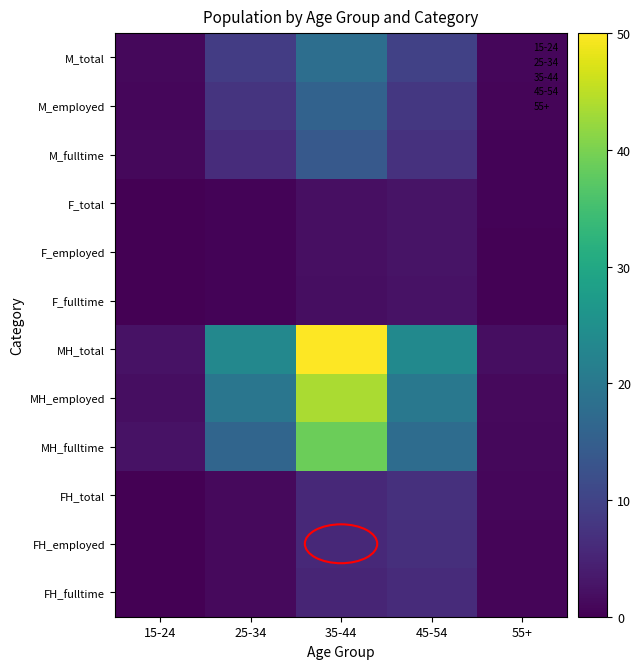

True or false: F_employed has a value of 0.0 at 15-24.

True